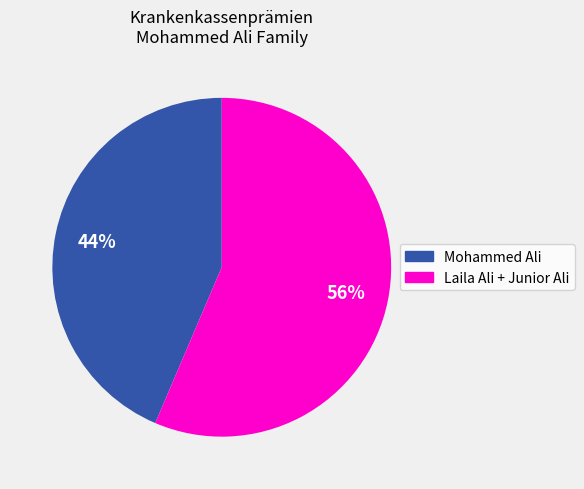

How many segments does this pie chart have?

2